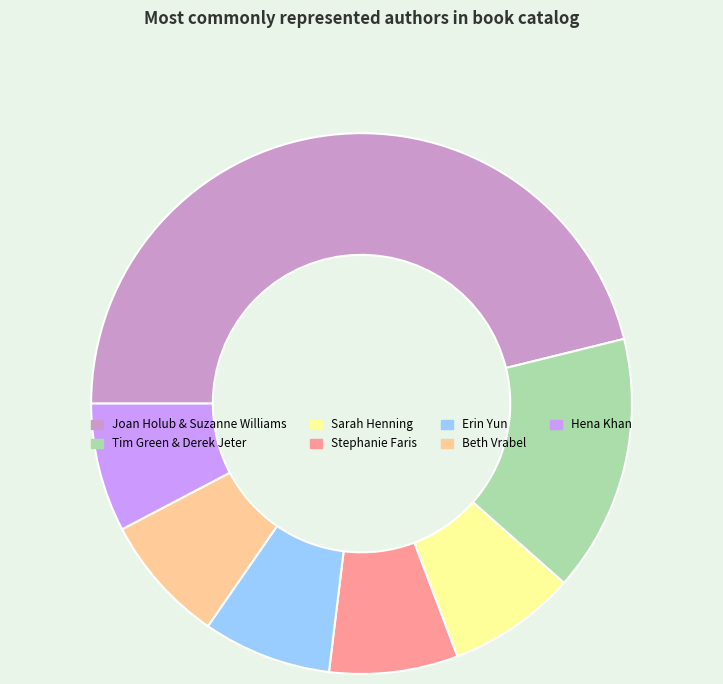

What is the largest slice in the pie chart?

Joan Holub & Suzanne Williams